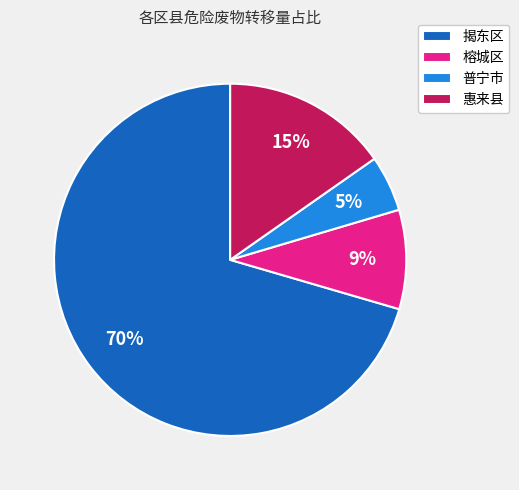

How many segments does this pie chart have?

4